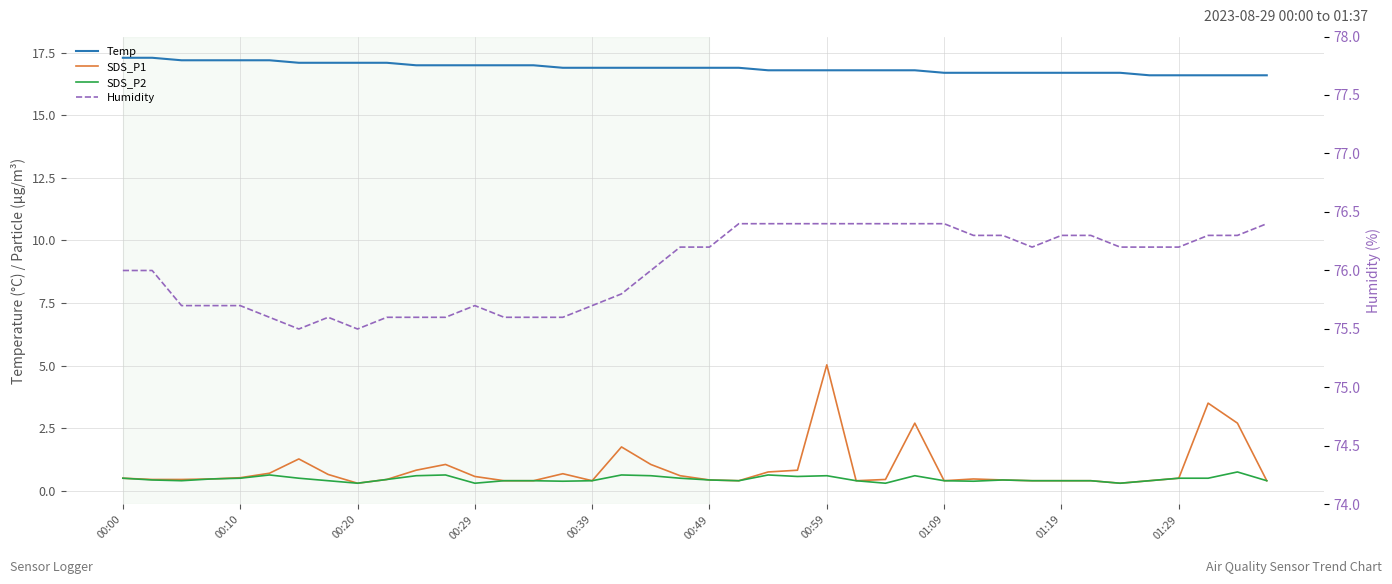

Reading right to left, what are all the values shown in this chart?

Temp: 16.6	16.6	16.6	16.6	16.6	16.7	16.7	16.7	16.7	16.7	16.7	16.7	16.8	16.8	16.8	16.8	16.8	16.8	16.9	16.9	16.9	16.9	16.9	16.9	16.9	17.0	17.0	17.0	17.0	17.0	17.1	17.1	17.1	17.1	17.2	17.2	17.2	17.2	17.3	17.3
SDS_P1: 0.4	2.7	3.5	0.5	0.4	0.3	0.4	0.4	0.4	0.4	0.5	0.4	2.7	0.5	0.4	5.0	0.8	0.8	0.4	0.4	0.6	1.1	1.8	0.4	0.7	0.4	0.4	0.6	1.1	0.8	0.5	0.3	0.7	1.3	0.7	0.5	0.5	0.5	0.5	0.5
SDS_P2: 0.4	0.8	0.5	0.5	0.4	0.3	0.4	0.4	0.4	0.4	0.4	0.4	0.6	0.3	0.4	0.6	0.6	0.6	0.4	0.4	0.5	0.6	0.6	0.4	0.4	0.4	0.4	0.3	0.6	0.6	0.5	0.3	0.4	0.5	0.6	0.5	0.5	0.4	0.4	0.5
Humidity: 76.4	76.3	76.3	76.2	76.2	76.2	76.3	76.3	76.2	76.3	76.3	76.4	76.4	76.4	76.4	76.4	76.4	76.4	76.4	76.2	76.2	76.0	75.8	75.7	75.6	75.6	75.6	75.7	75.6	75.6	75.6	75.5	75.6	75.5	75.6	75.7	75.7	75.7	76.0	76.0